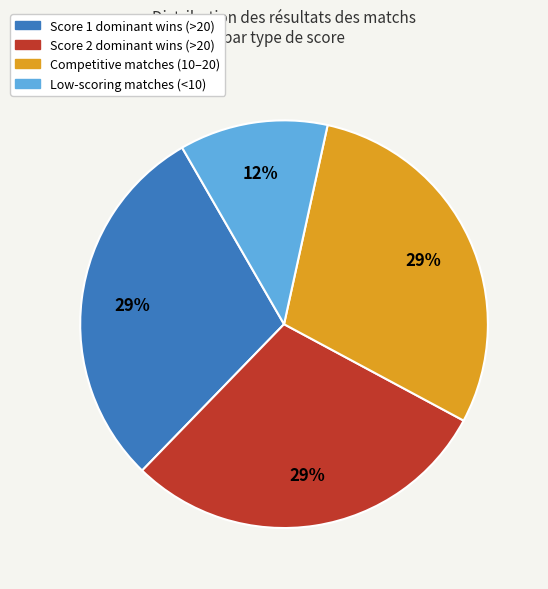

The Score 1 dominant wins (>20) slice represents 18% of the pie. True or false?

False